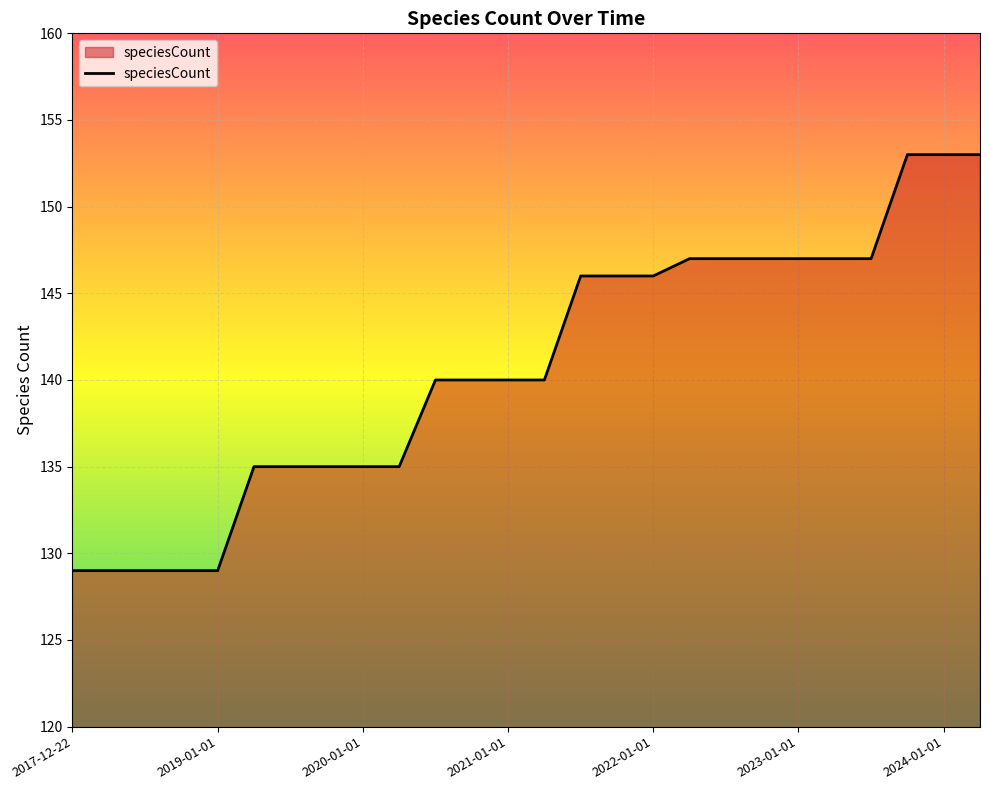

How many lines are shown in the chart?

1